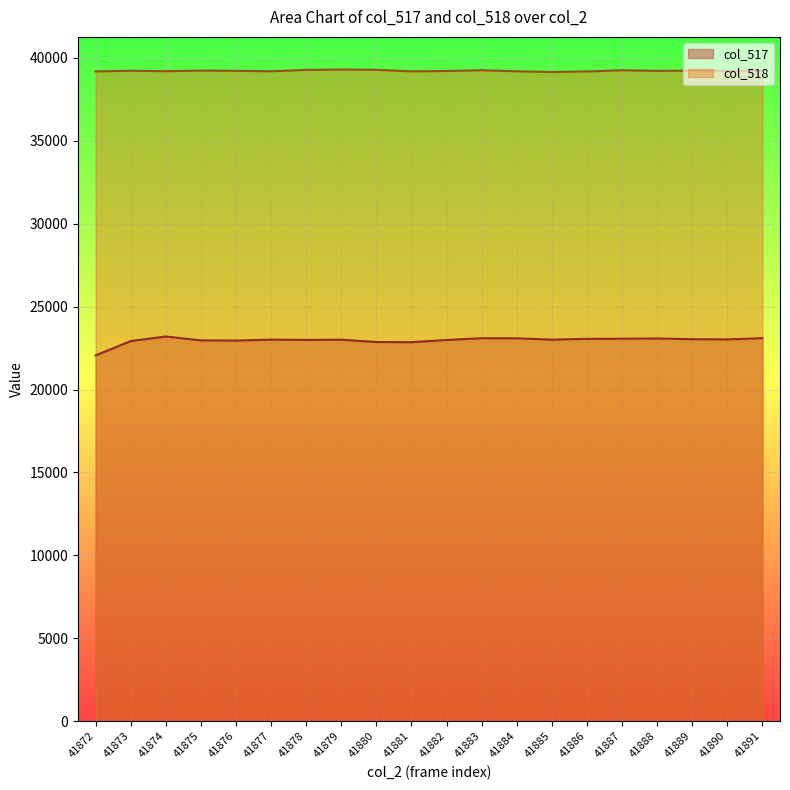

What is the difference between the maximum and minimum values in the col_518 series?

150